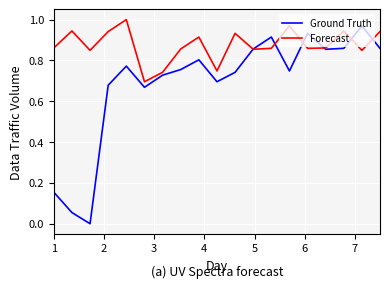

True or false: Ground Truth has more than 2 points higher than both neighbors.

True